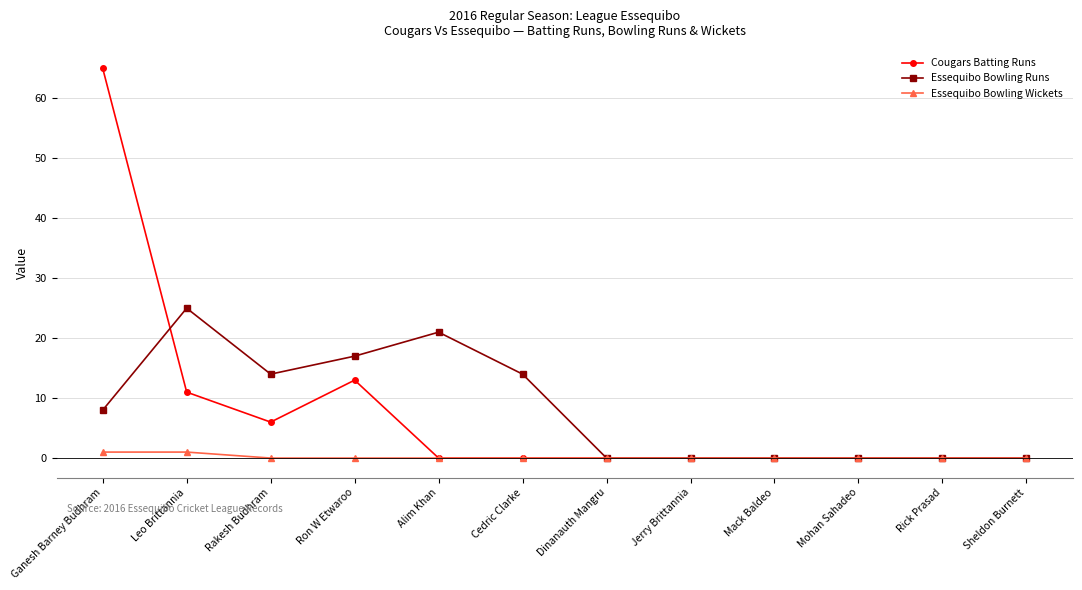

What value does the Essequibo Bowling Runs series have at Ganesh Barney Budhram, to the nearest 5?

10